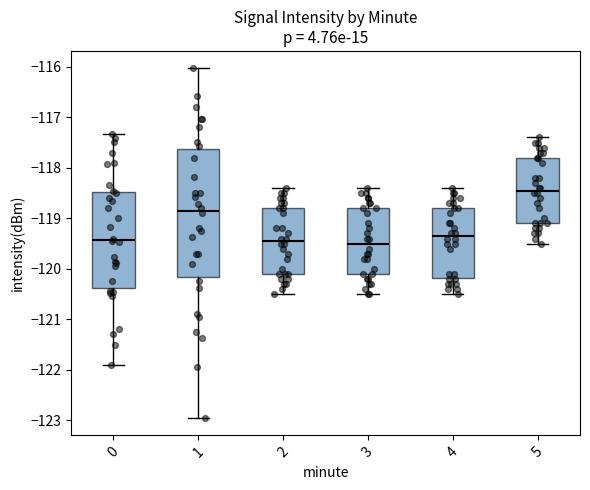

Reading left to right, read every box against the y-axis: the position of its median line, the range the box covers, and the ends of its whiskers. The values are not printed on the chart, so give them approximately, as read against the axis.

0: median -119.4, box -120.4 to -118.5, whiskers -121.9 to -117.3
1: median -118.8, box -120.2 to -117.6, whiskers -122.9 to -116.0
2: median -119.4, box -120.1 to -118.8, whiskers -120.5 to -118.4
3: median -119.5, box -120.1 to -118.8, whiskers -120.5 to -118.4
4: median -119.3, box -120.2 to -118.8, whiskers -120.5 to -118.4
5: median -118.4, box -119.1 to -117.8, whiskers -119.5 to -117.4